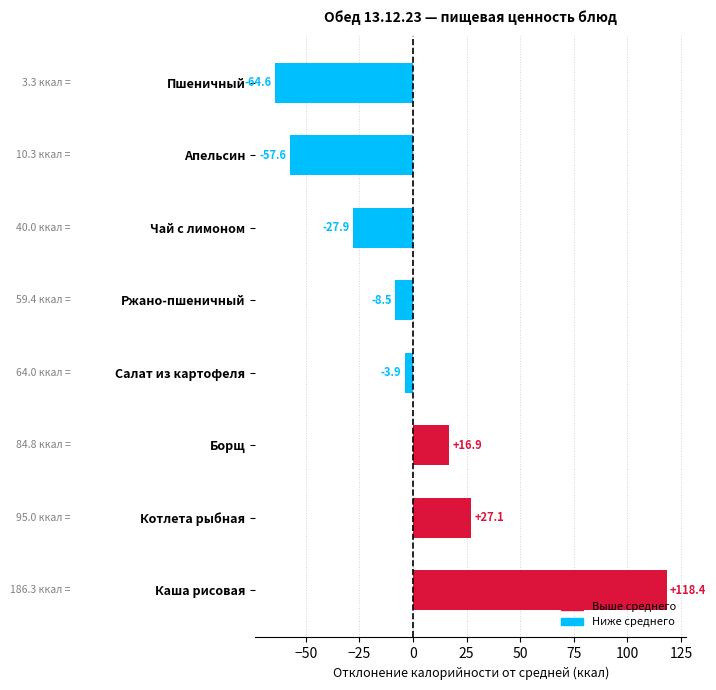

Count the number of data series in this chart.

1